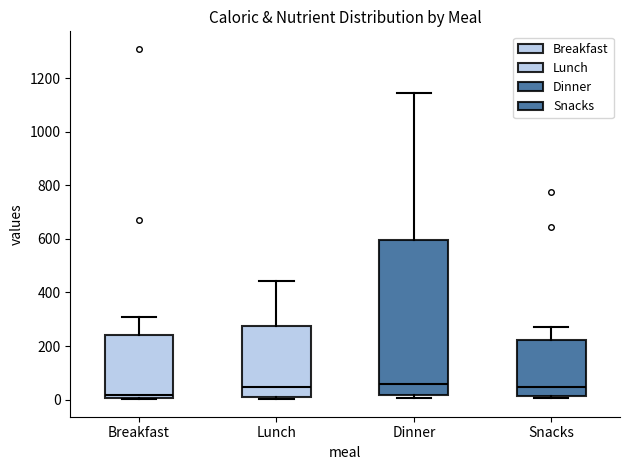

Which box has the lowest median line?

Breakfast